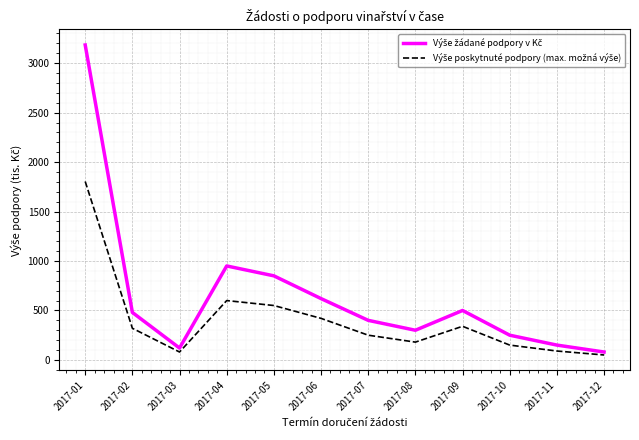

At which category is the sum across all series the highest?

2017-01